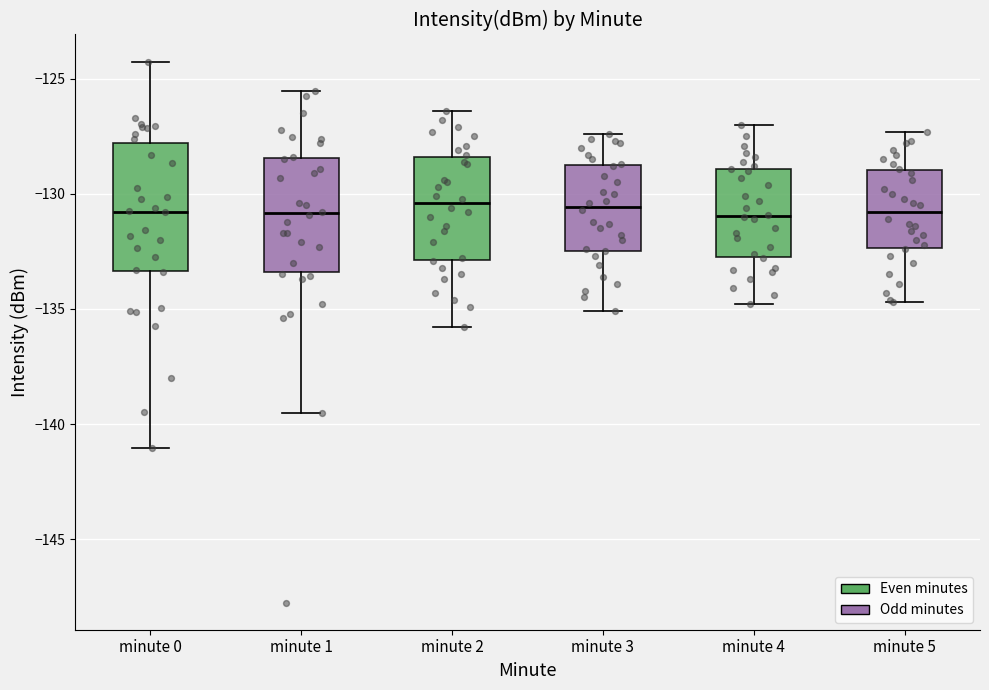

Which box is the tallest, from its lower edge to its upper edge?

minute 0